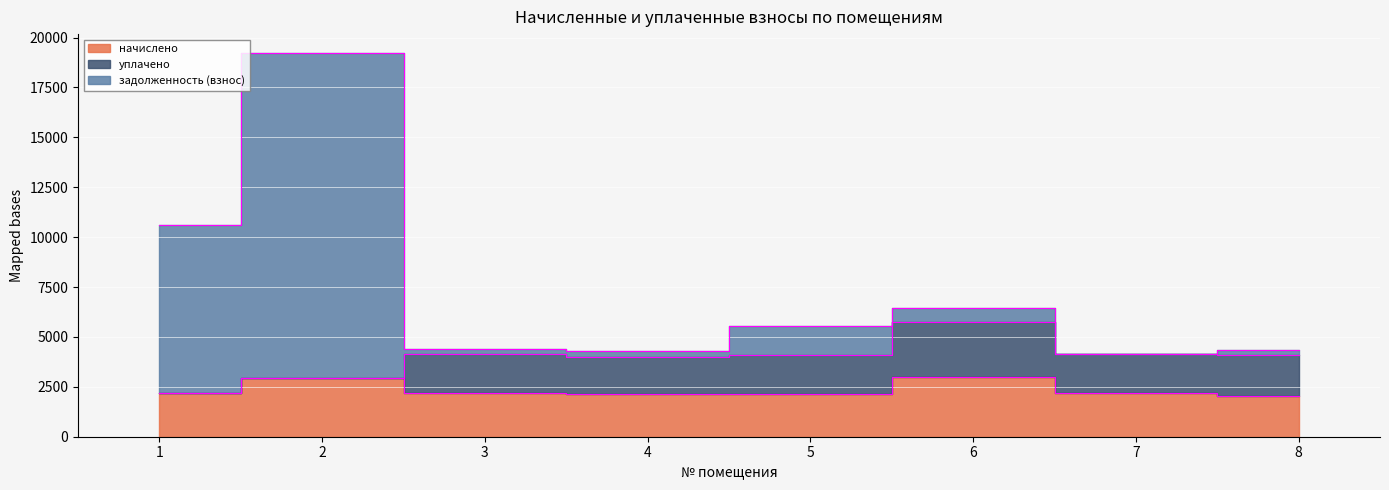

Is the value of начислено at 2 greater than the value of задолженность (взнос) at 7?

No